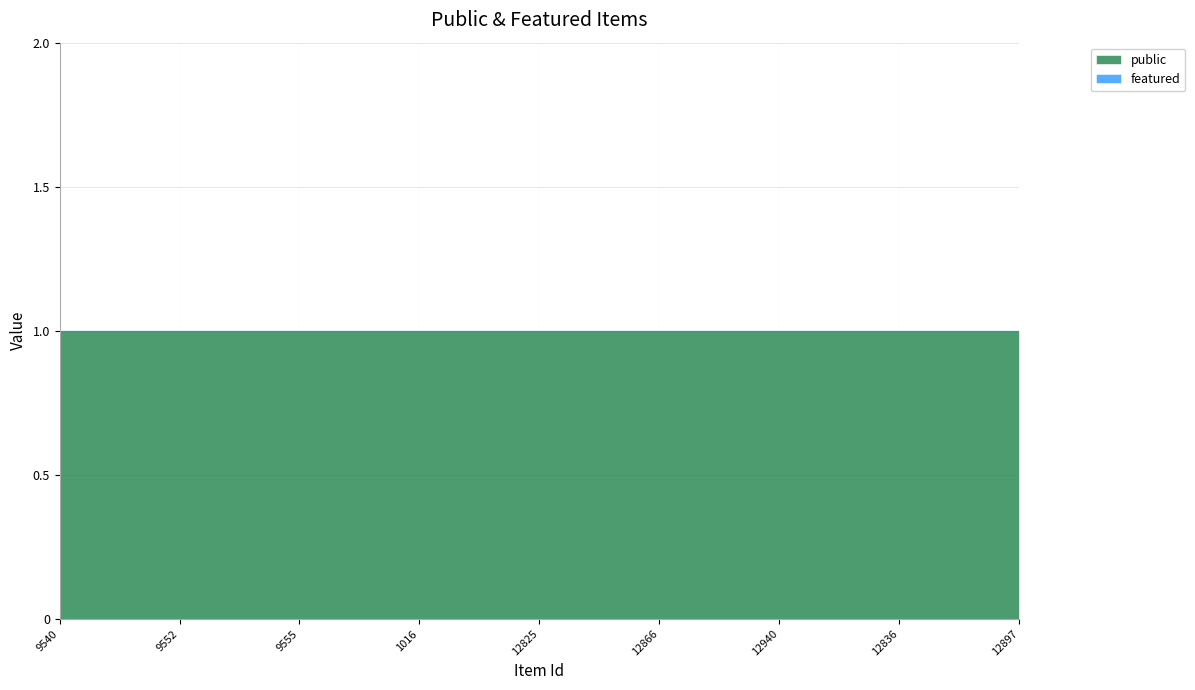

True or false: public and featured intersect in this chart.

False